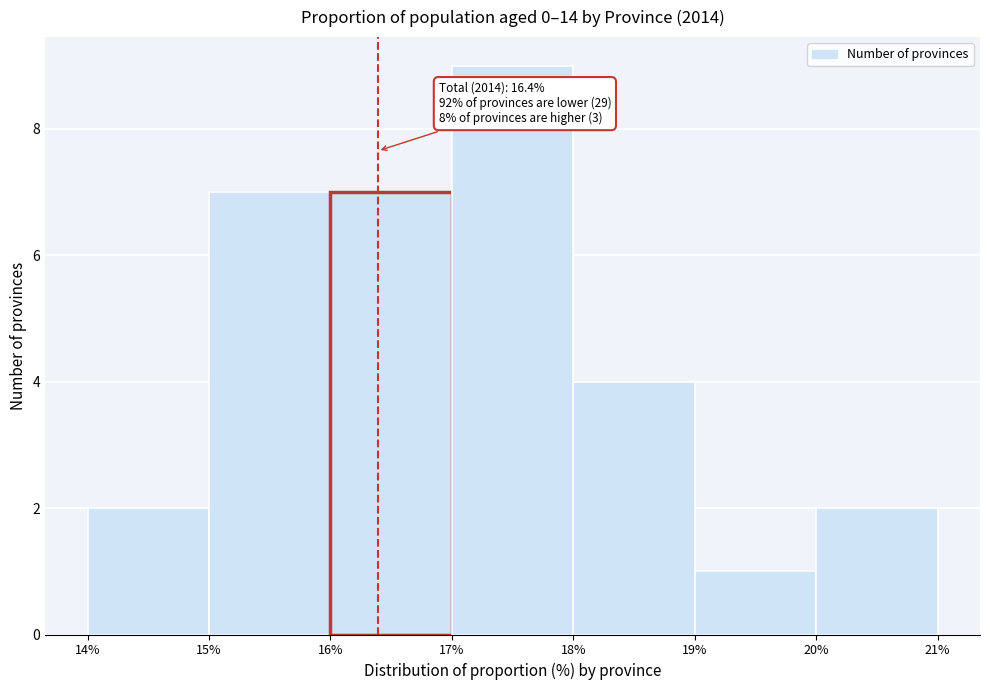

Over which range of the x-axis is the bar tallest?

17% to 18%